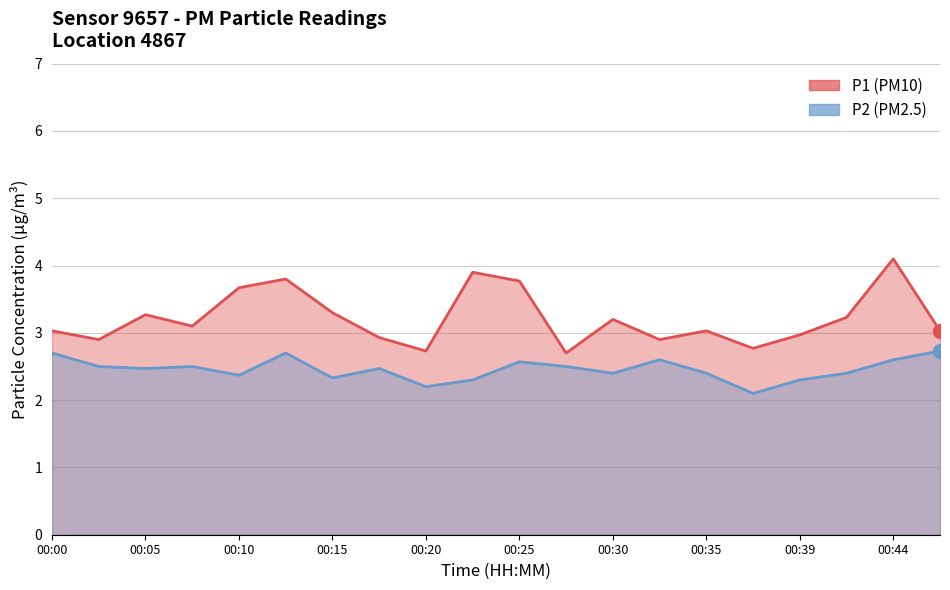

Count the P2 values in the range 2 to 3.

20